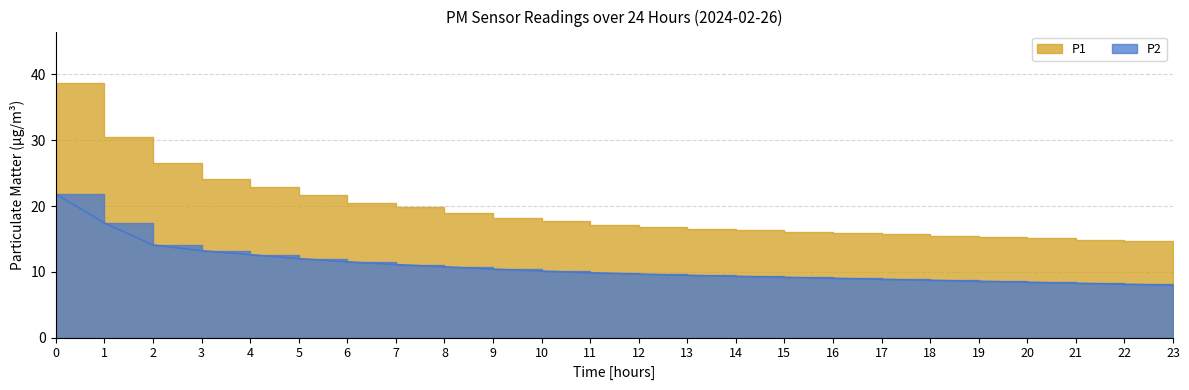

What is the sum of the P2 values at 17 and 22?

16.9